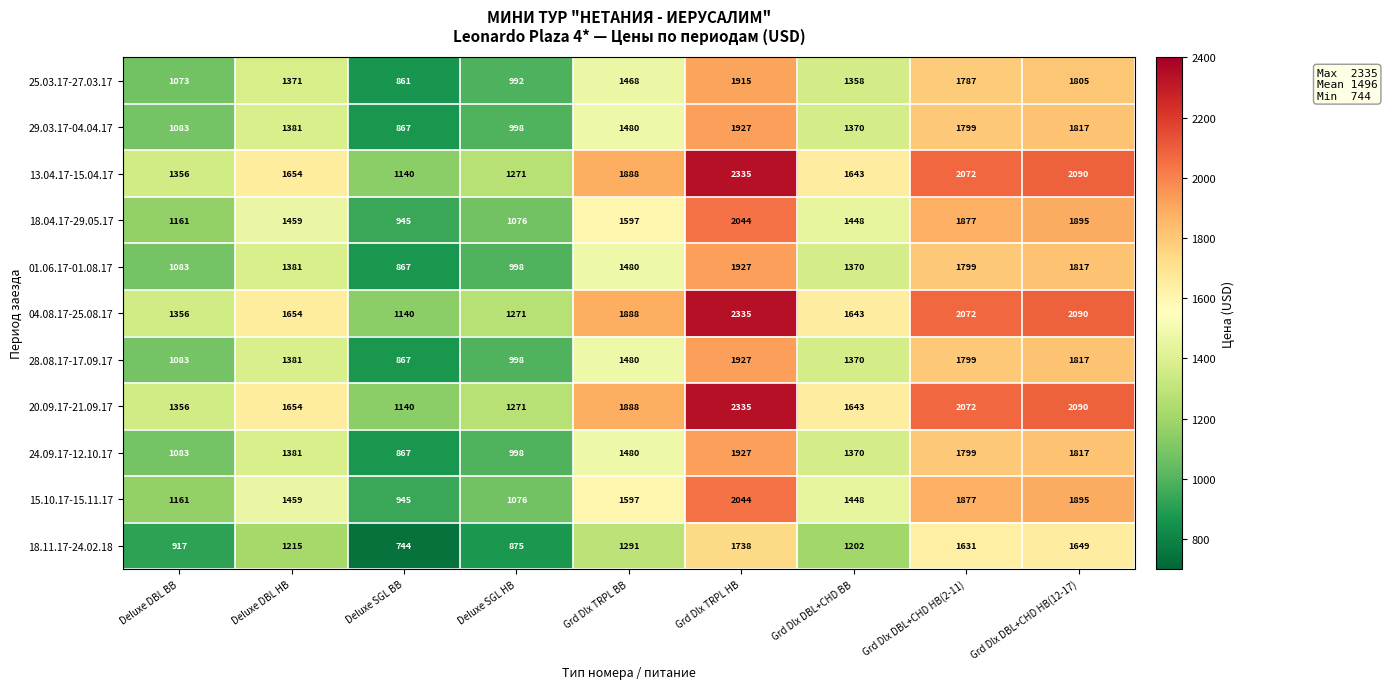

Count the number of categories in the chart.

9